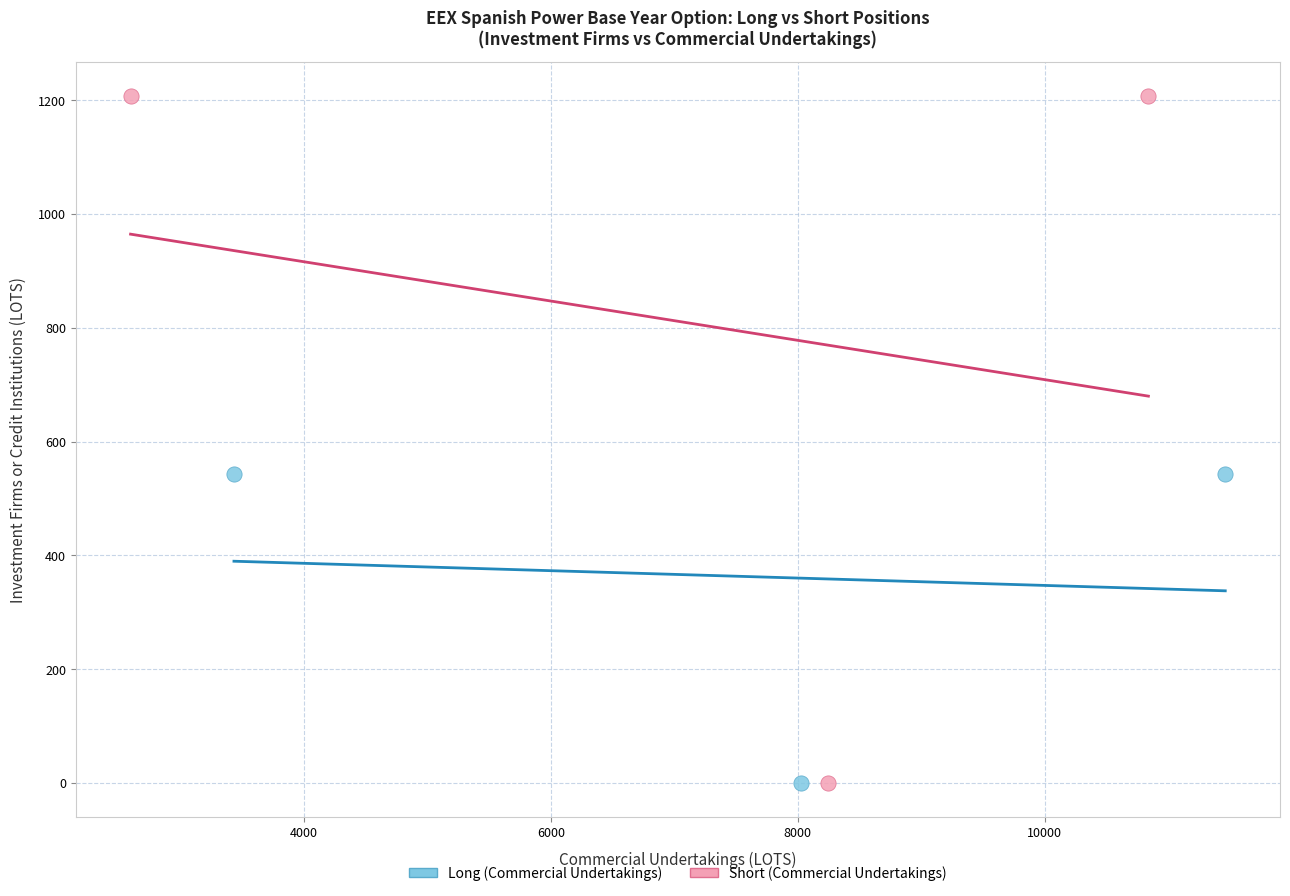

Which series contains the highest Y value?

Short (Commercial Undertakings)